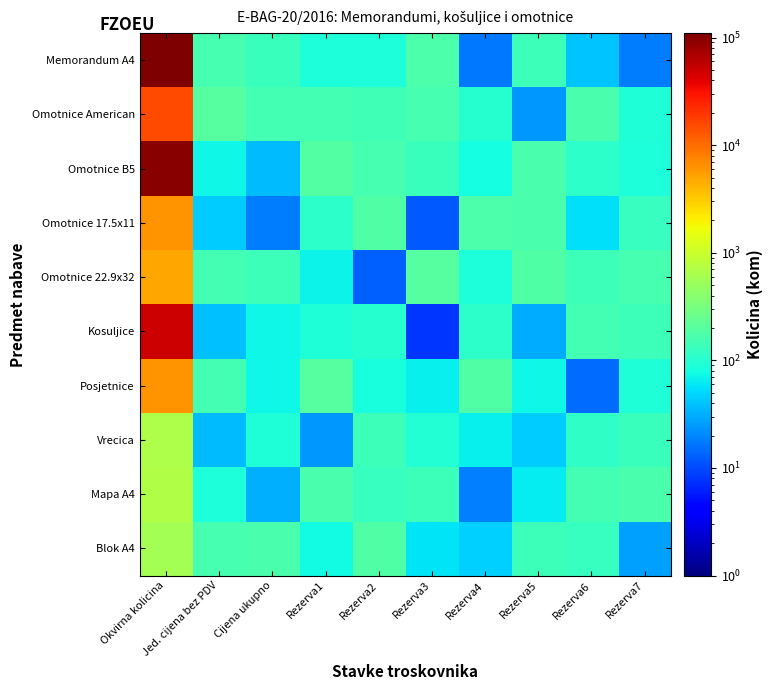

Reading left to right, list all the values displayed in this chart.

Memorandum A4: Okvirna kolicina=110017	Jed. cijena bez PDV=154	Cijena ukupno=130	Rezerva1=87	Rezerva2=86	Rezerva3=171	Rezerva4=17	Rezerva5=139	Rezerva6=40	Rezerva7=18
Omotnice American: Okvirna kolicina=15105	Jed. cijena bez PDV=195	Cijena ukupno=147	Rezerva1=152	Rezerva2=143	Rezerva3=157	Rezerva4=102	Rezerva5=25	Rezerva6=167	Rezerva7=90
Omotnice B5: Okvirna kolicina=100100	Jed. cijena bez PDV=74	Cijena ukupno=36	Rezerva1=185	Rezerva2=156	Rezerva3=128	Rezerva4=80	Rezerva5=164	Rezerva6=109	Rezerva7=88
Omotnice 17.5x11: Okvirna kolicina=6090	Jed. cijena bez PDV=45	Cijena ukupno=18	Rezerva1=110	Rezerva2=177	Rezerva3=12	Rezerva4=171	Rezerva5=165	Rezerva6=55	Rezerva7=126
Omotnice 22.9x32: Okvirna kolicina=5033	Jed. cijena bez PDV=151	Cijena ukupno=140	Rezerva1=70	Rezerva2=13	Rezerva3=194	Rezerva4=89	Rezerva5=178	Rezerva6=135	Rezerva7=155
Kosuljice: Okvirna kolicina=50151	Jed. cijena bez PDV=38	Cijena ukupno=72	Rezerva1=93	Rezerva2=99	Rezerva3=8	Rezerva4=109	Rezerva5=30	Rezerva6=148	Rezerva7=136
Posjetnice: Okvirna kolicina=6184	Jed. cijena bez PDV=148	Cijena ukupno=73	Rezerva1=193	Rezerva2=82	Rezerva3=65	Rezerva4=181	Rezerva5=74	Rezerva6=15	Rezerva7=93
Vrecica: Okvirna kolicina=659	Jed. cijena bez PDV=37	Cijena ukupno=92	Rezerva1=25	Rezerva2=137	Rezerva3=95	Rezerva4=66	Rezerva5=45	Rezerva6=112	Rezerva7=133
Mapa A4: Okvirna kolicina=688	Jed. cijena bez PDV=87	Cijena ukupno=32	Rezerva1=166	Rezerva2=125	Rezerva3=140	Rezerva4=19	Rezerva5=62	Rezerva6=153	Rezerva7=166
Blok A4: Okvirna kolicina=587	Jed. cijena bez PDV=160	Cijena ukupno=168	Rezerva1=77	Rezerva2=179	Rezerva3=57	Rezerva4=47	Rezerva5=136	Rezerva6=127	Rezerva7=27